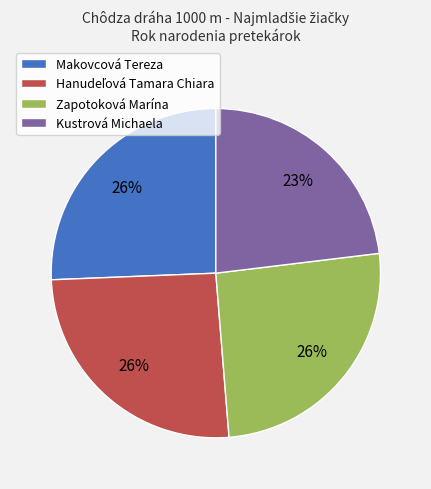

True or false: Zapotoková Marína accounts for 34% of the total.

False